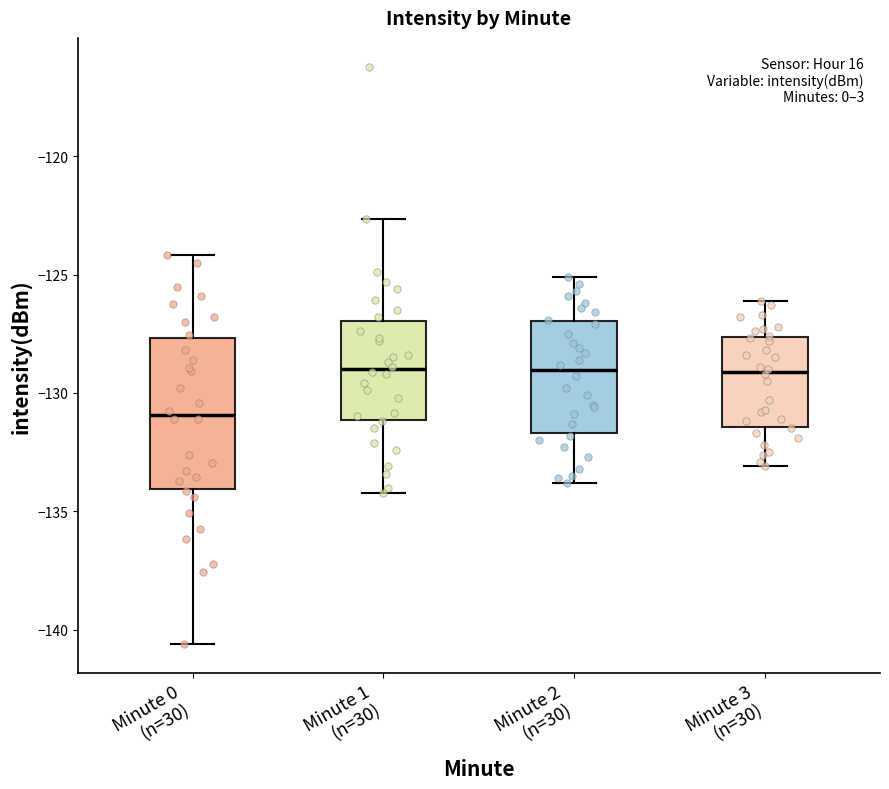

Where is the lower edge of the box for Minute 0 (n=30) on the y-axis? The values are not printed on the chart, so give them approximately, as read against the axis.

-134.0